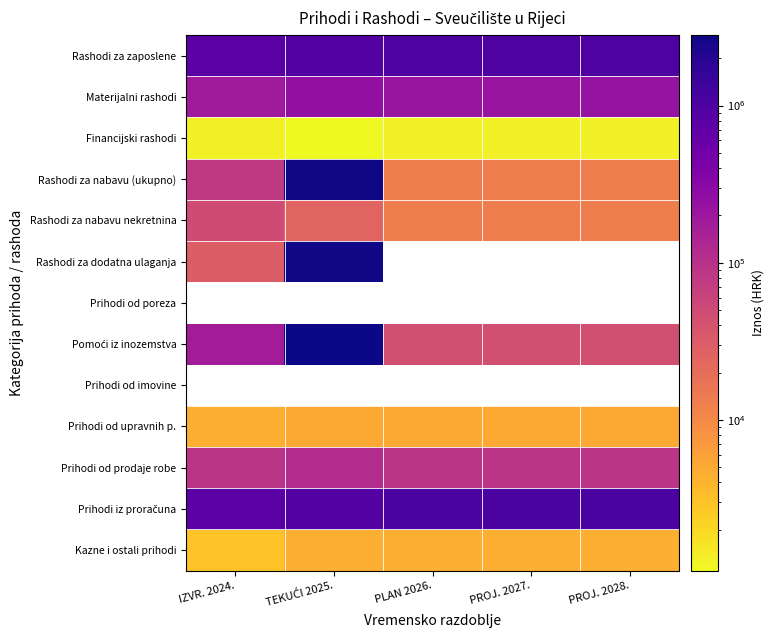

Which series has the largest range (max minus min)?

Pomoći iz inozemstva